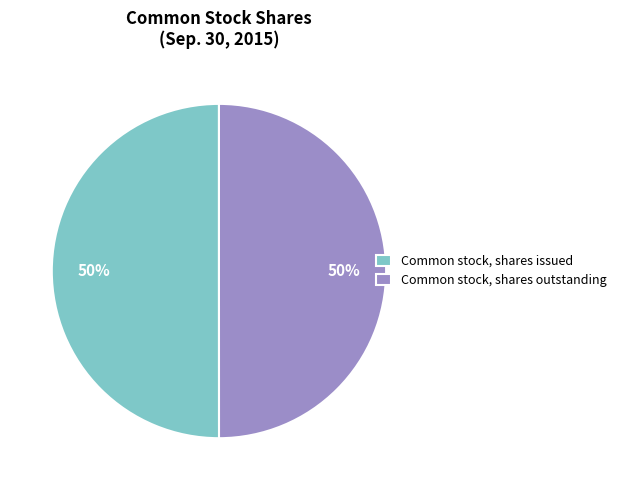

How many segments does this pie chart have?

2